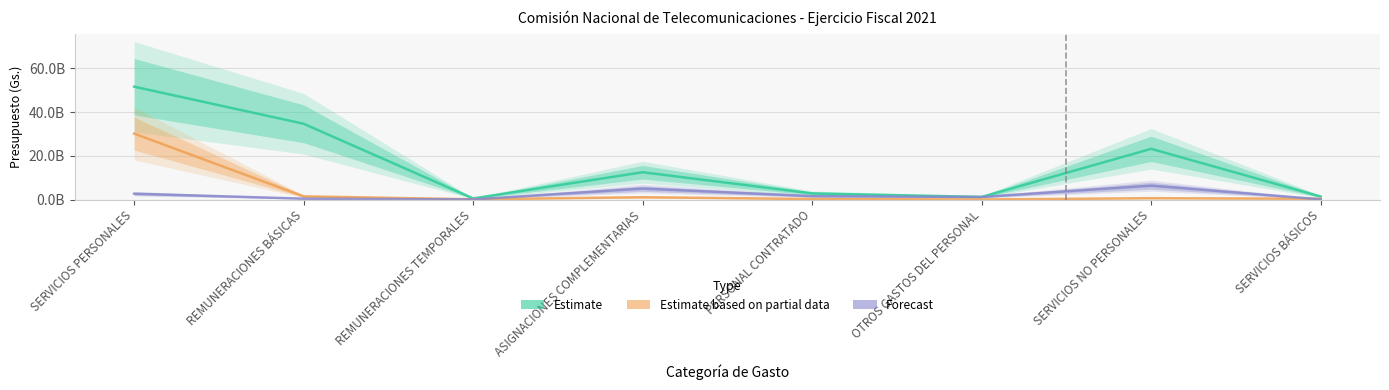

Count the number of categories in the chart.

8